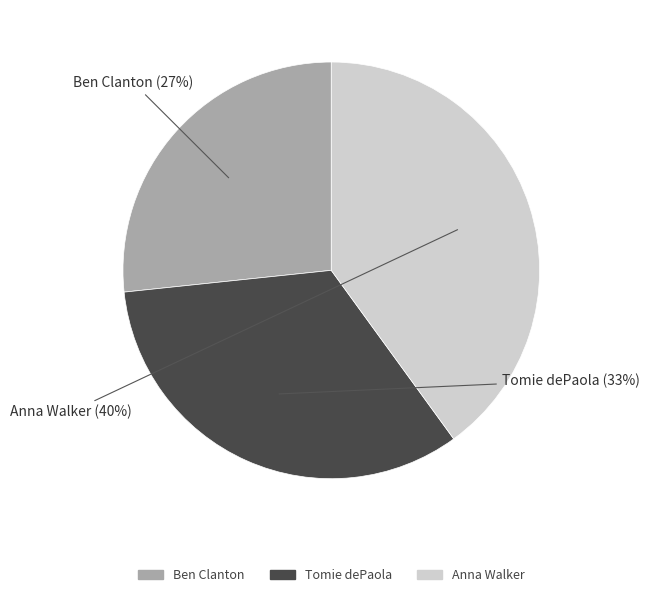

What is the smallest slice in the pie chart?

Ben Clanton